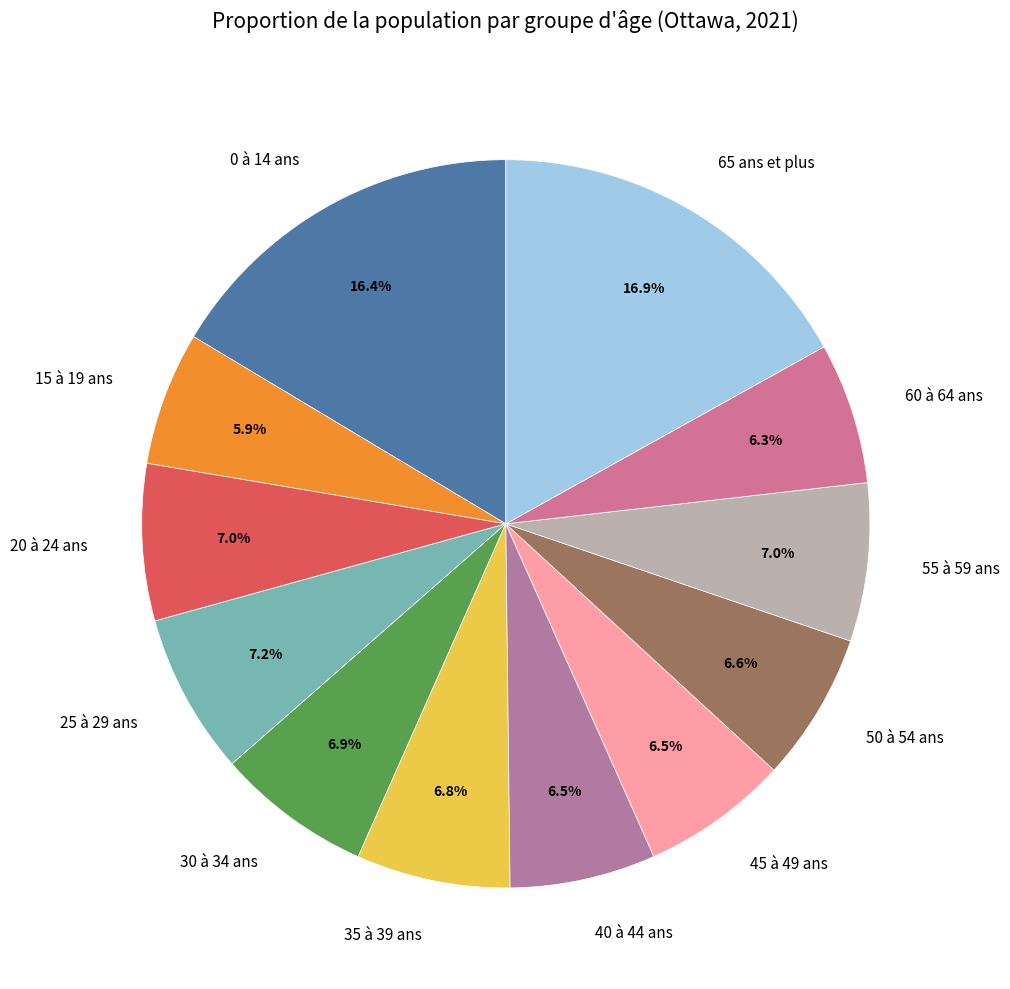

Approximately how many times larger is the value at 60 à 64 ans compared to 35 à 39 ans?

0.9